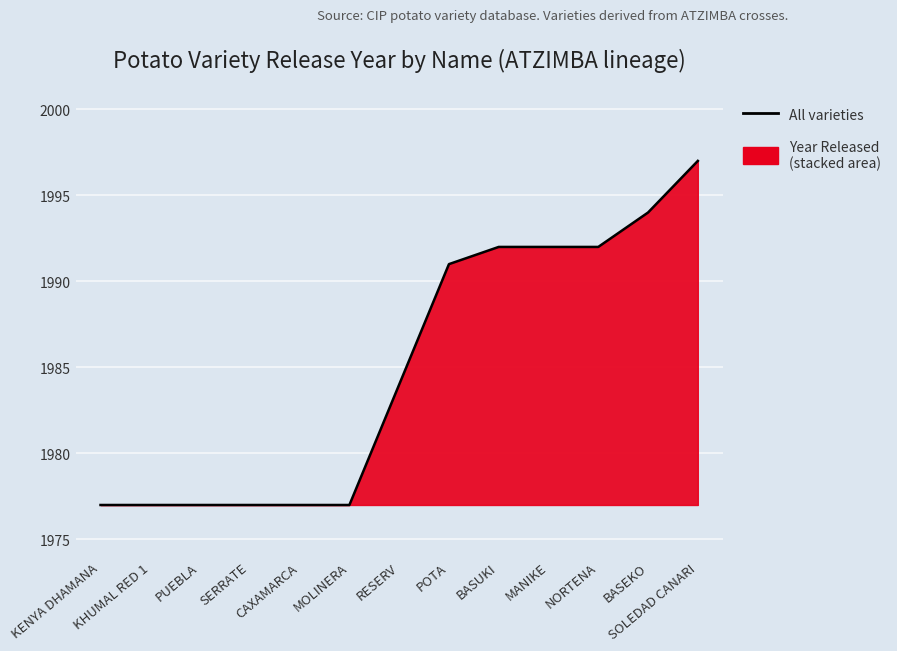

Reading left to right, what are all the values shown in this chart?

KENYA DHAMANA=1977	KHUMAL RED 1=1977	PUEBLA=1977	SERRATE=1977	CAXAMARCA=1977	MOLINERA=1977	RESERV=1984	POTA=1991	BASUKI=1992	MANIKE=1992	NORTENA=1992	BASEKO=1994	SOLEDAD CANARI=1997